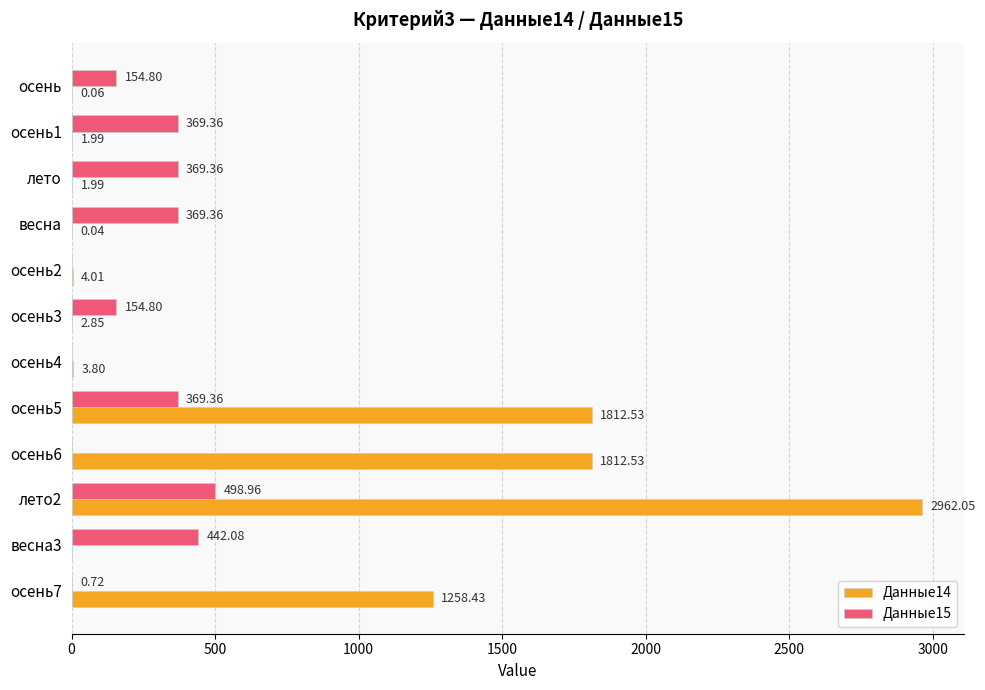

At which category is the sum across all series the highest?

лето2